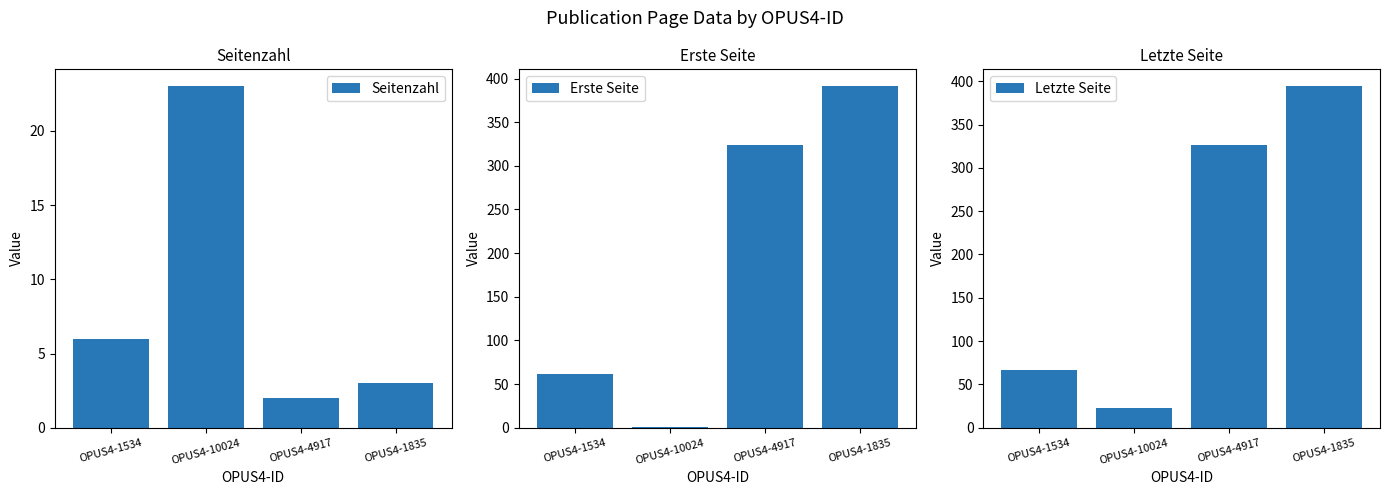

Reading left to right, transcribe all the data shown in this chart.

Seitenzahl: 6	23	2	3
Erste Seite: 61	1	324	391
Letzte Seite: 67	23	326	394